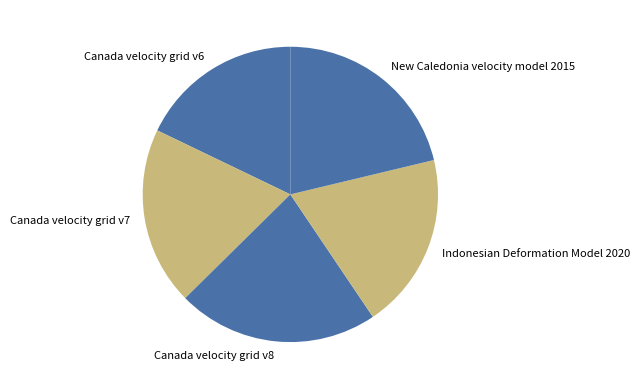

What is the largest slice in the pie chart?

Canada velocity grid v8